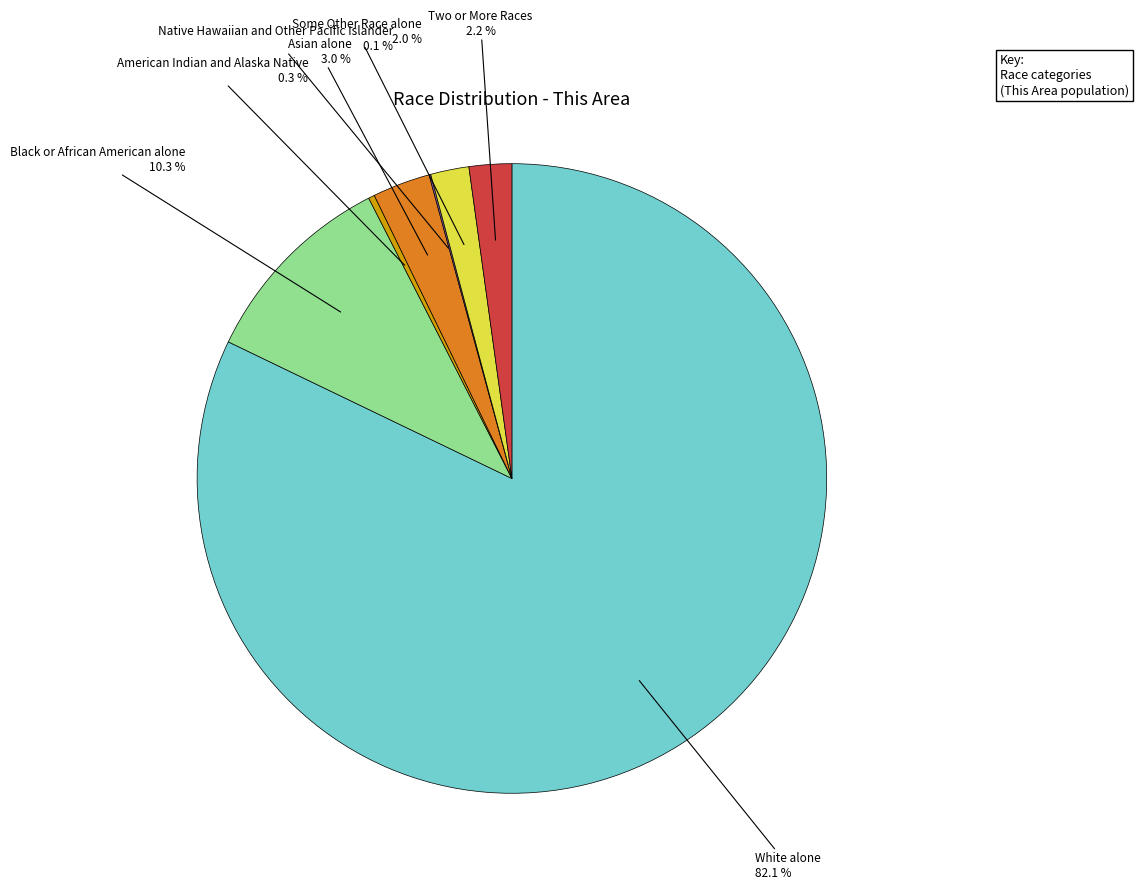

Does any single category account for the majority?

Yes